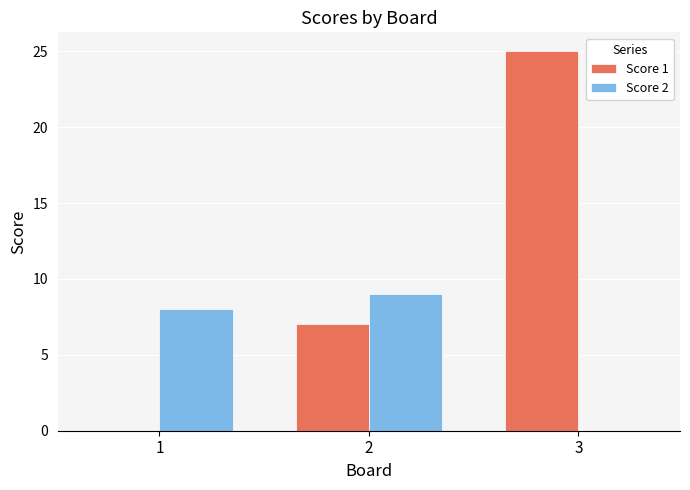

Which category has the highest value in the Score 2 series?

2